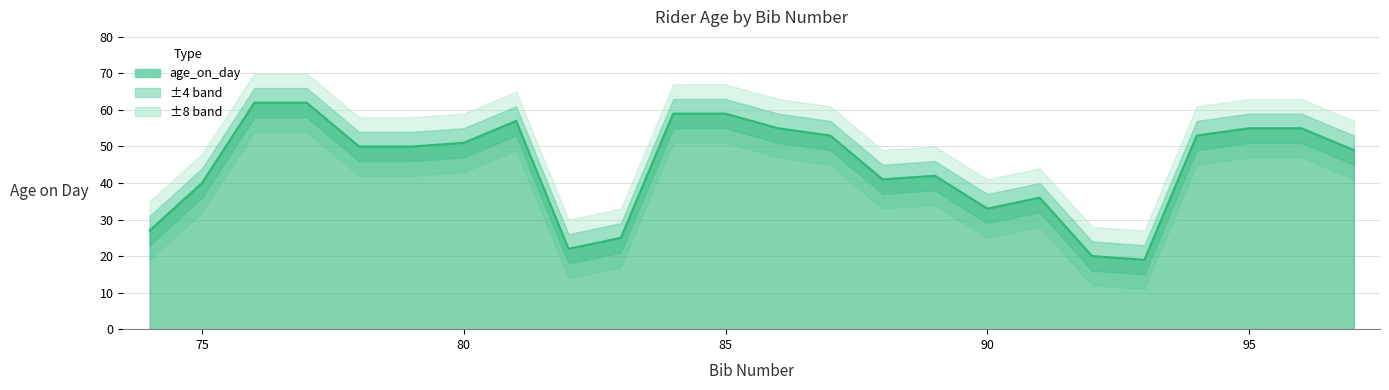

What is the difference between the maximum and minimum values?

43